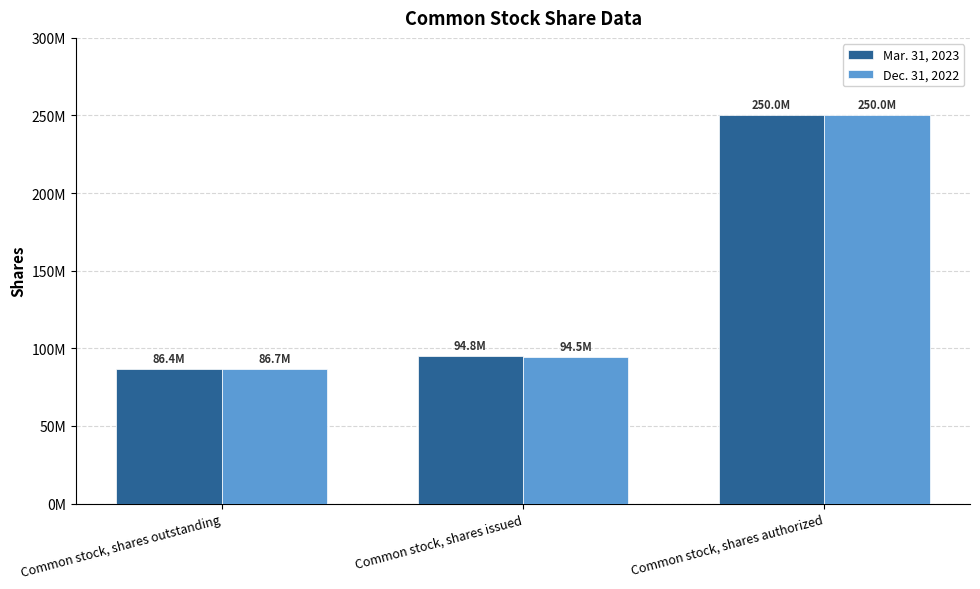

Reading left to right, what are all the values shown in this chart?

Mar. 31, 2023: 86444825	94751204	250000000
Dec. 31, 2022: 86674390	94504051	250000000